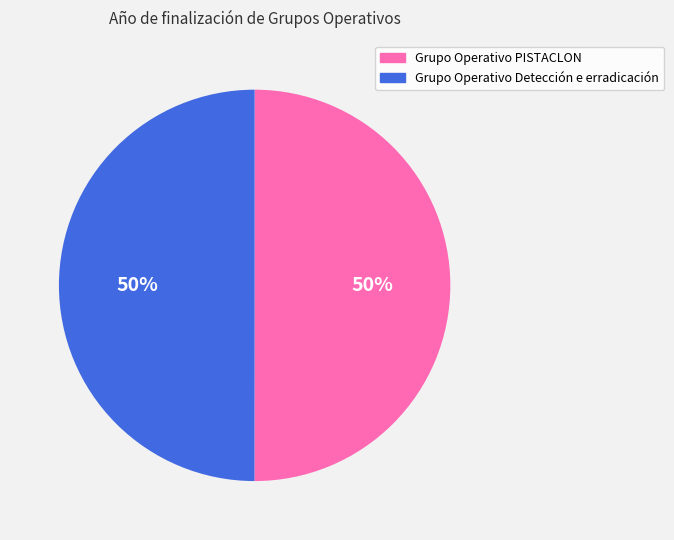

To the nearest percent, what is the average slice percentage?

50%